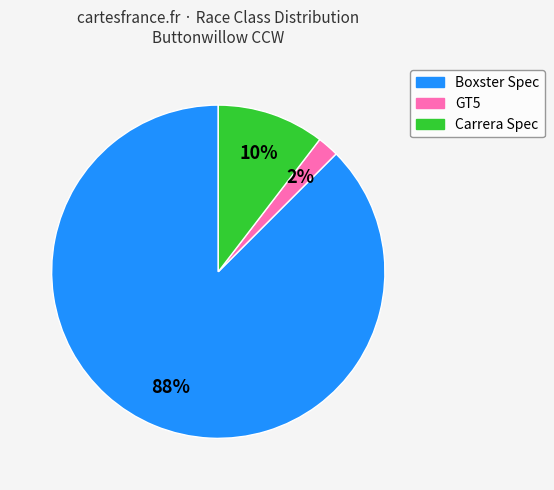

Is the sum of Boxster Spec and GT5 greater than half?

Yes